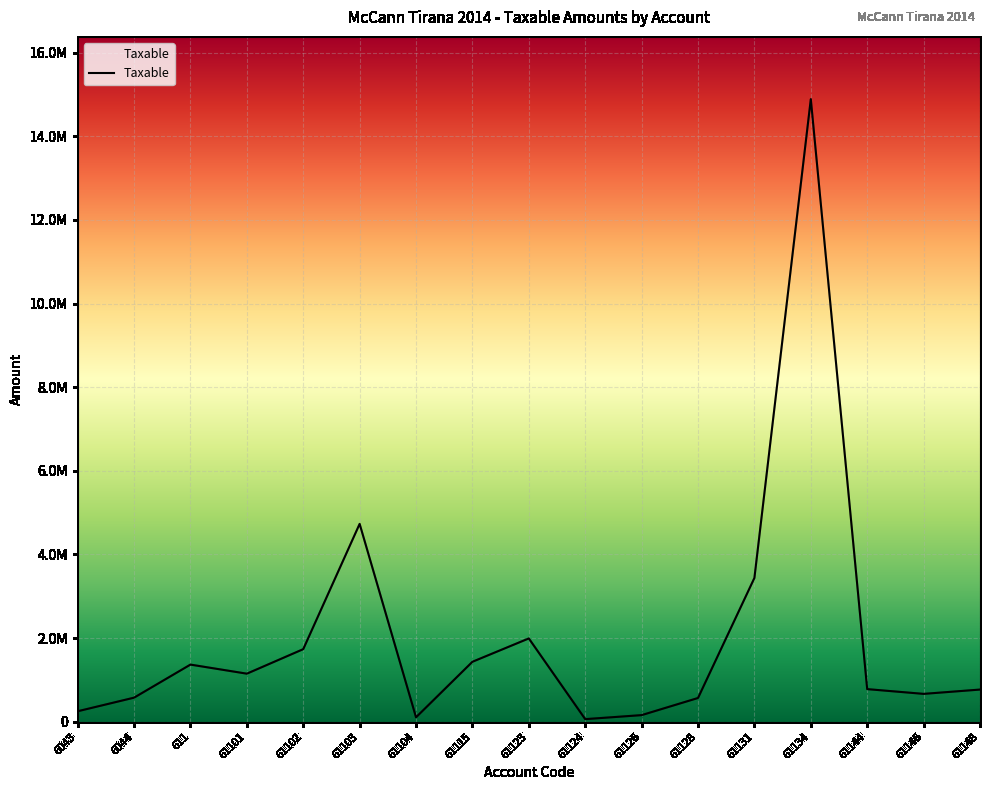

Does the chart display data point markers on the line(s)?

No